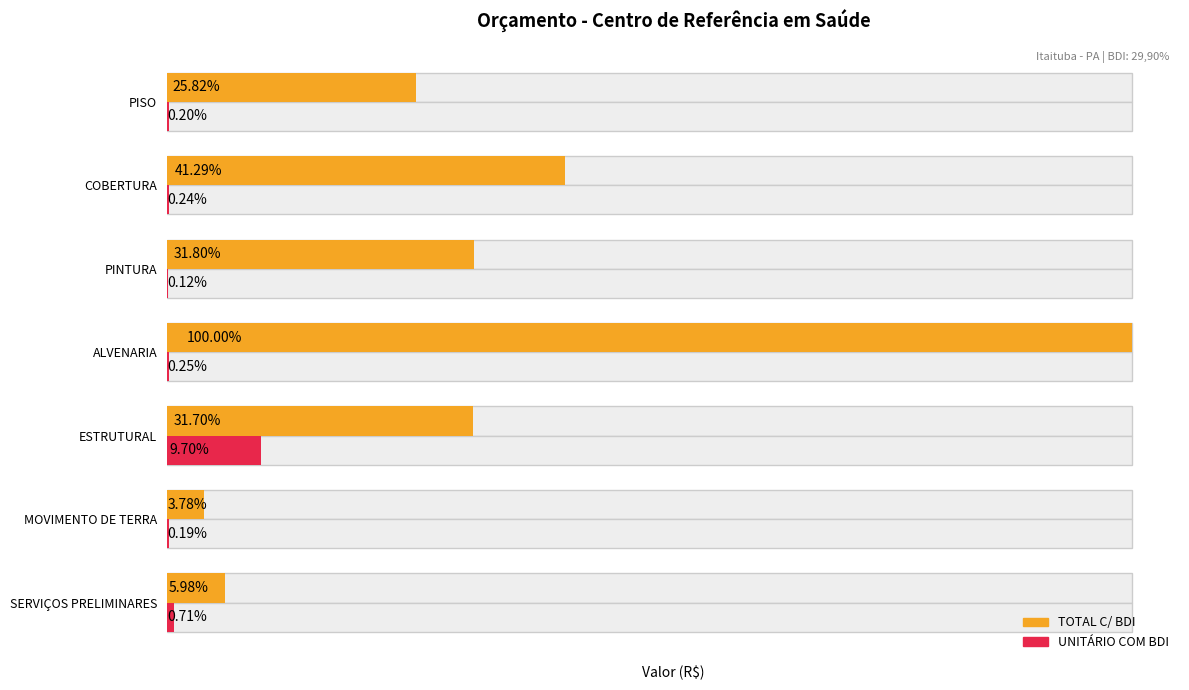

Is the value of UNITÁRIO COM BDI at ESTRUTURAL greater than the value of TOTAL C/ BDI at MOVIMENTO DE TERRA?

Yes